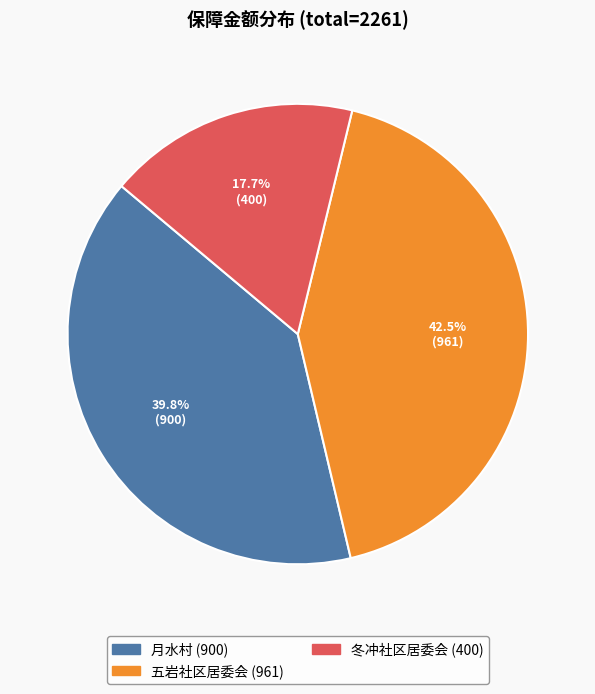

Does any single category account for the majority?

No